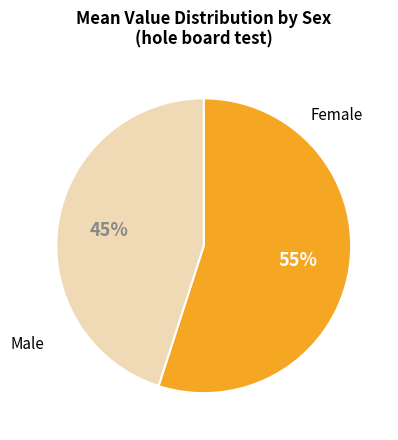

Does any single category account for the majority?

Yes